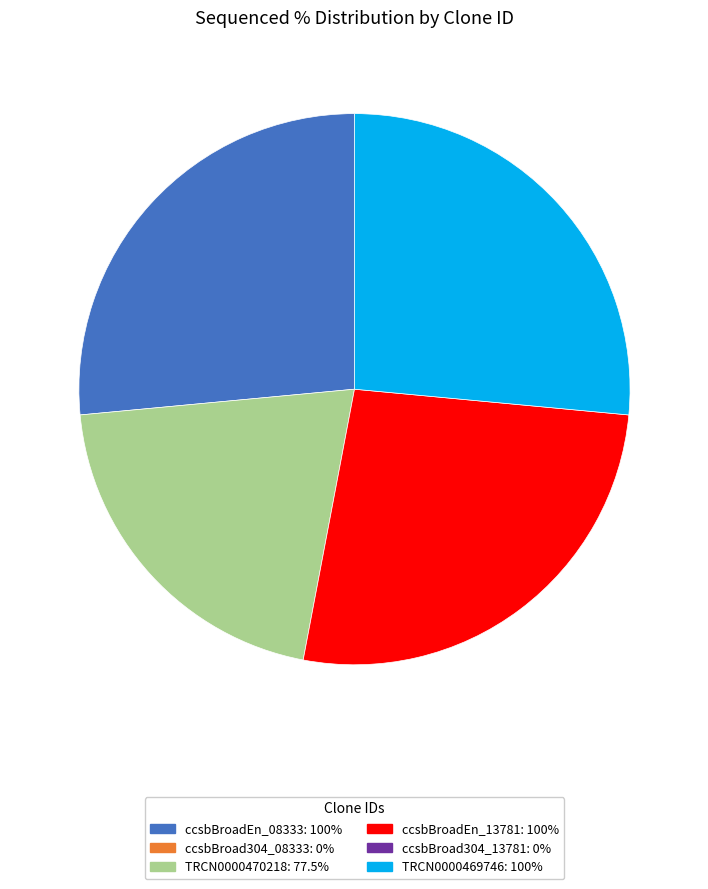

Is there a majority slice in this chart?

No